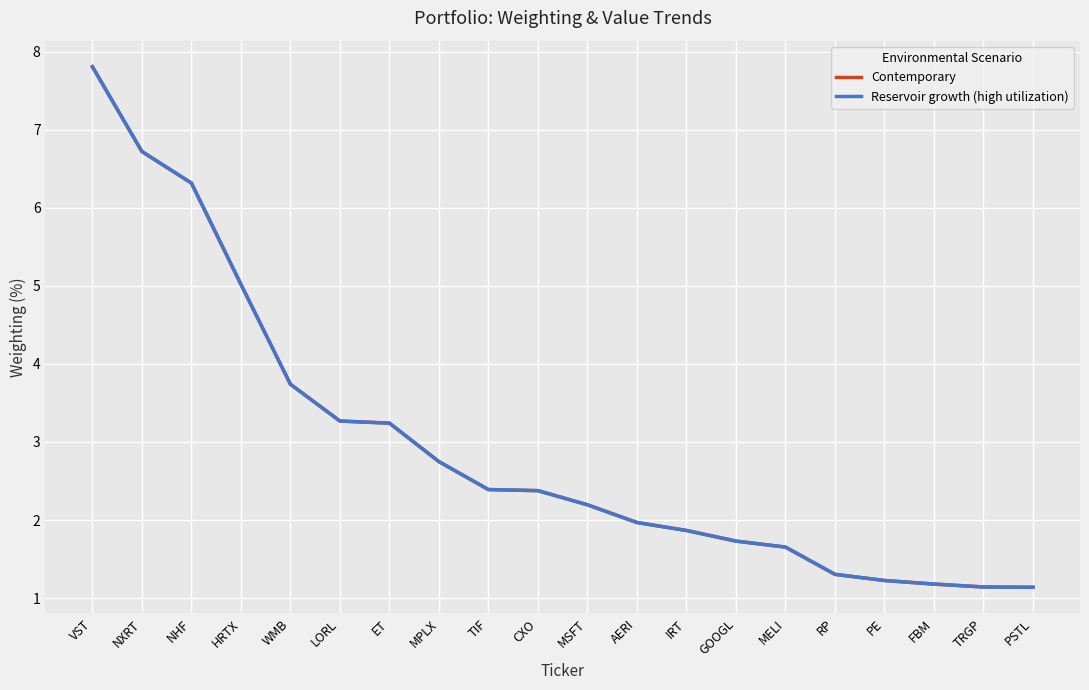

Between which two adjacent categories do Contemporary and Reservoir growth (high utilization) first intersect?

NXRT and NHF